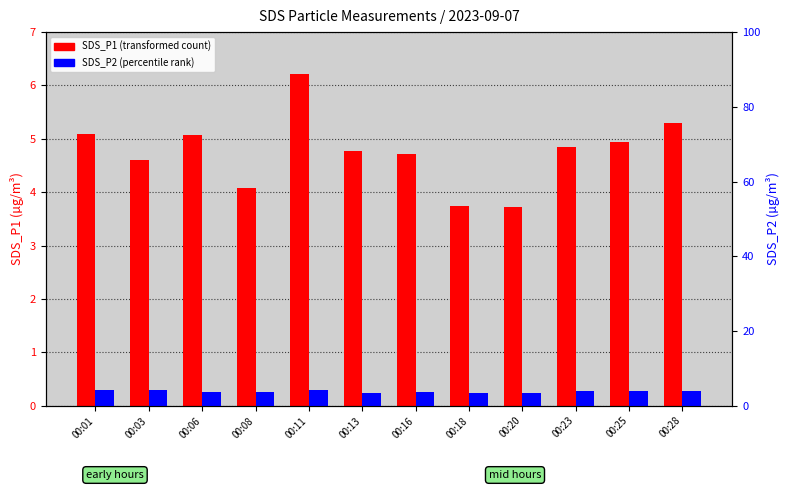

The value of SDS_P1 at 00:28 is 1.8. True or false?

False